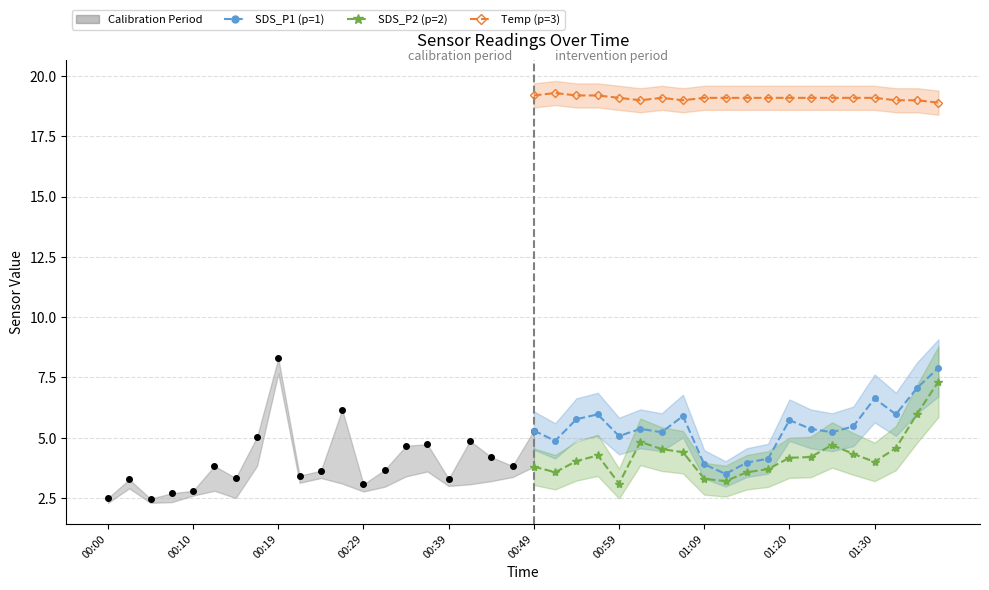

What is the total value across all series at 01:14?

26.6